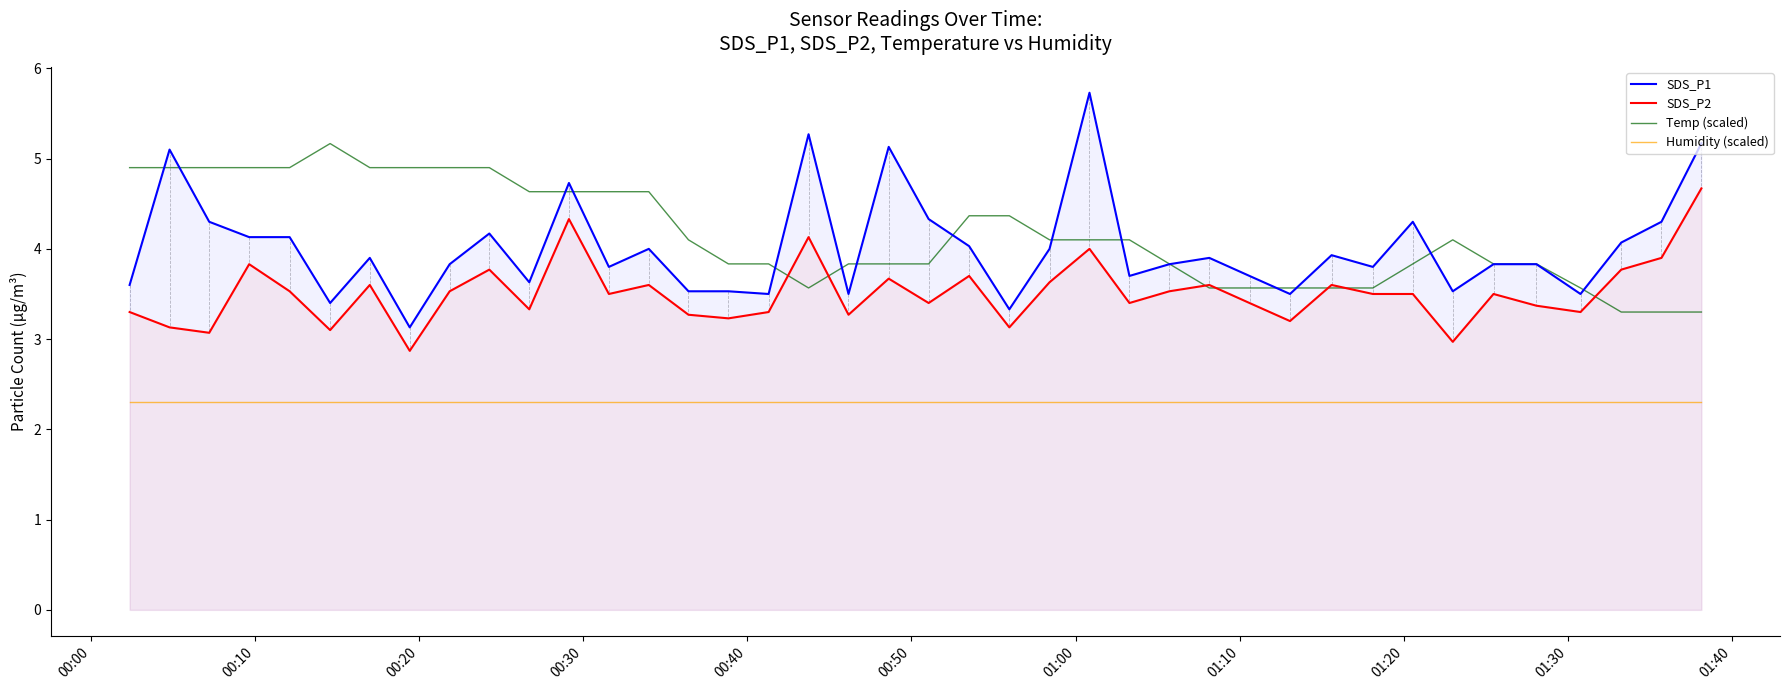

Which series has the widest spread of values?

SDS_P1